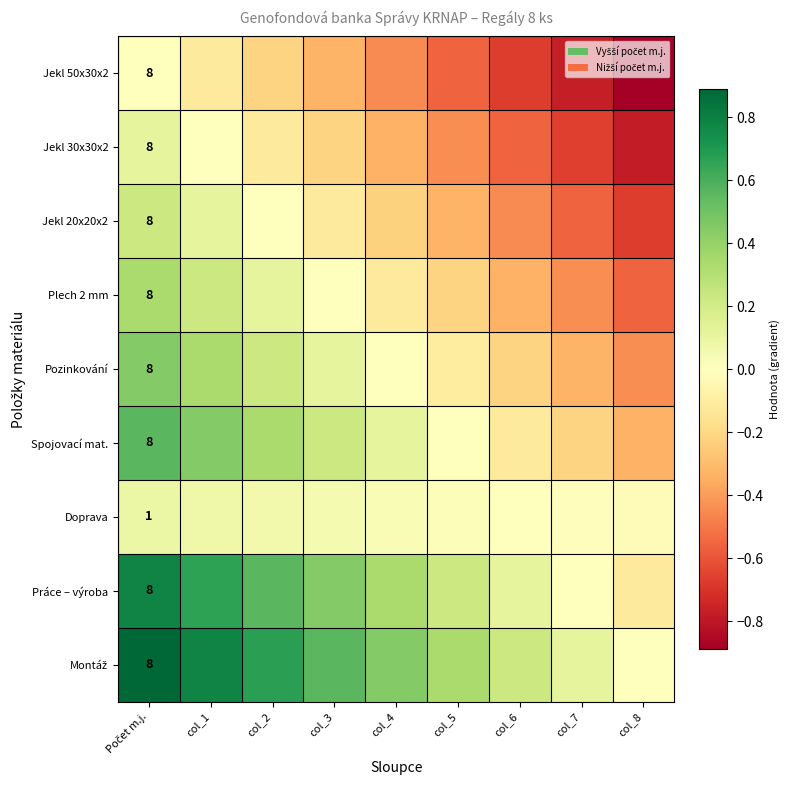

Where is Doprava nearest to the value 0?

col_6